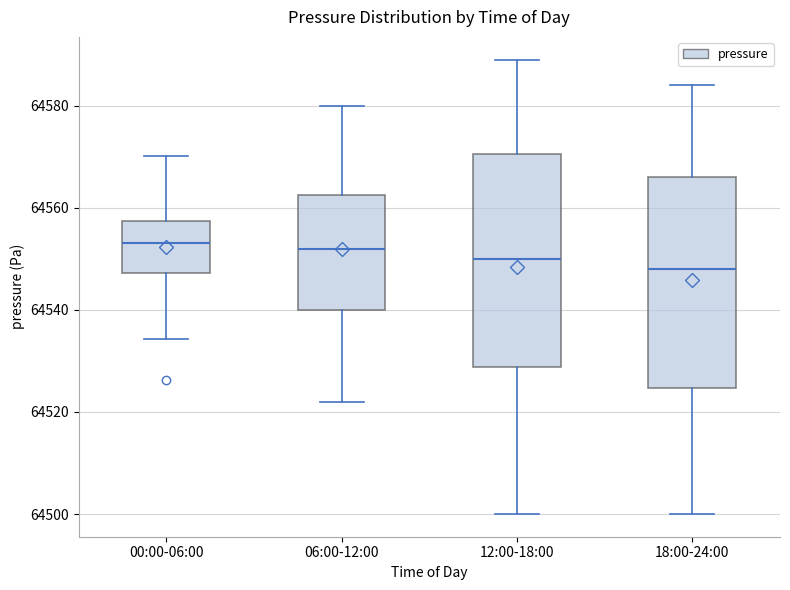

Reading left to right, transcribe this box plot: for each box, give where its median line is, the range the box spans, and where its two whiskers end, as read against the y-axis. The values are not printed on the chart, so give them approximately, as read against the axis.

00:00-06:00: median 64554, box 64548 to 64558, whiskers 64534 to 64570
06:00-12:00: median 64552, box 64540 to 64562, whiskers 64522 to 64580
12:00-18:00: median 64550, box 64528 to 64570, whiskers 64500 to 64590
18:00-24:00: median 64548, box 64524 to 64566, whiskers 64500 to 64584